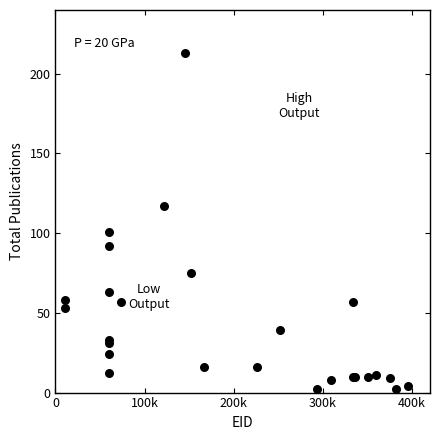

What Y value in the scatter plot is closest to 107?

101